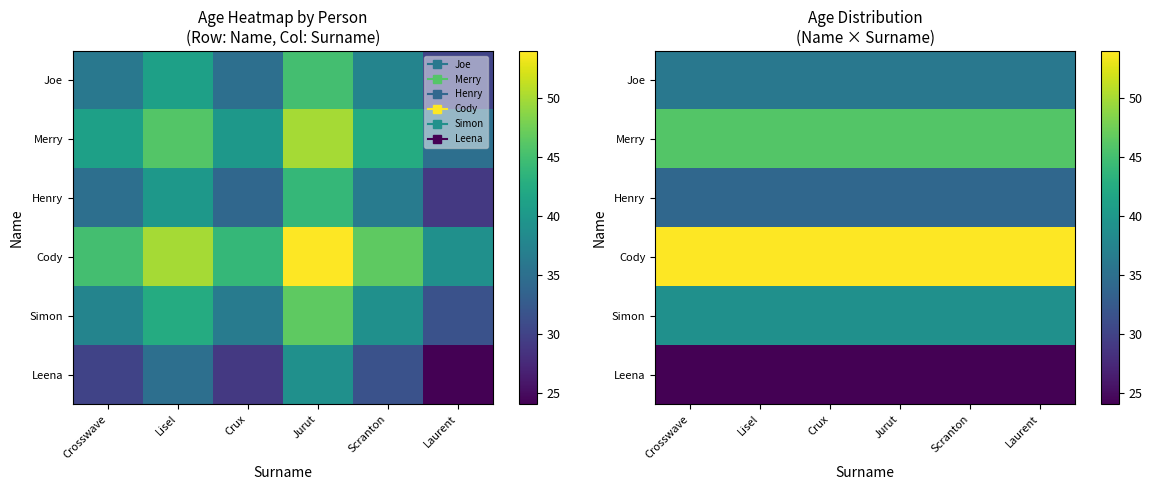

What value does the Joe series have at Crosswave?

36